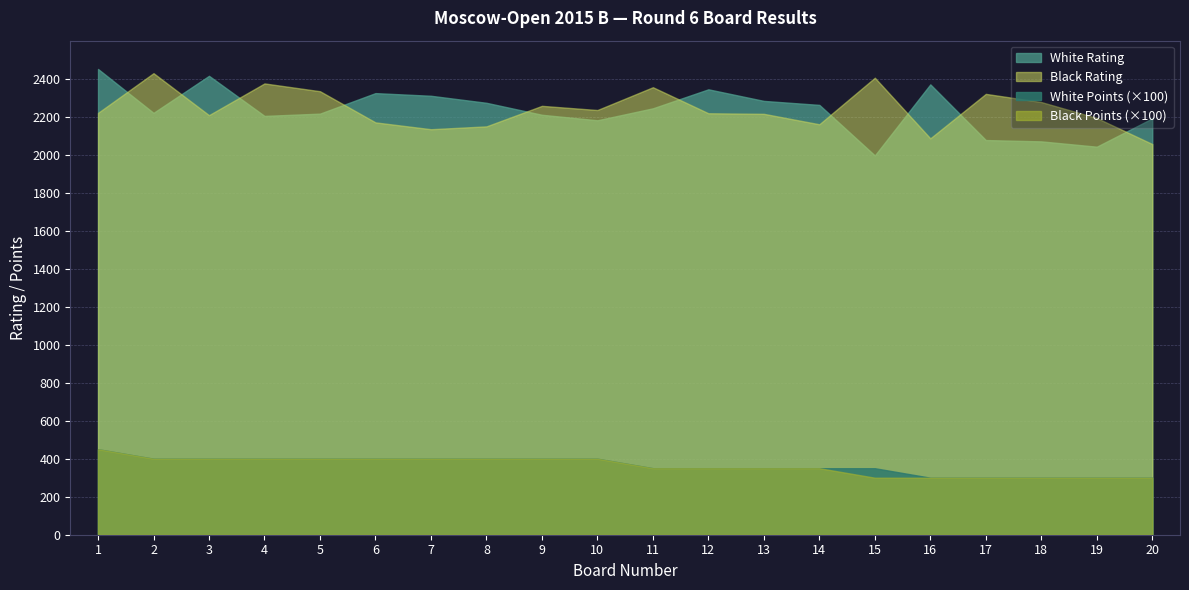

True or false: White Points and Board cross at least once.

False